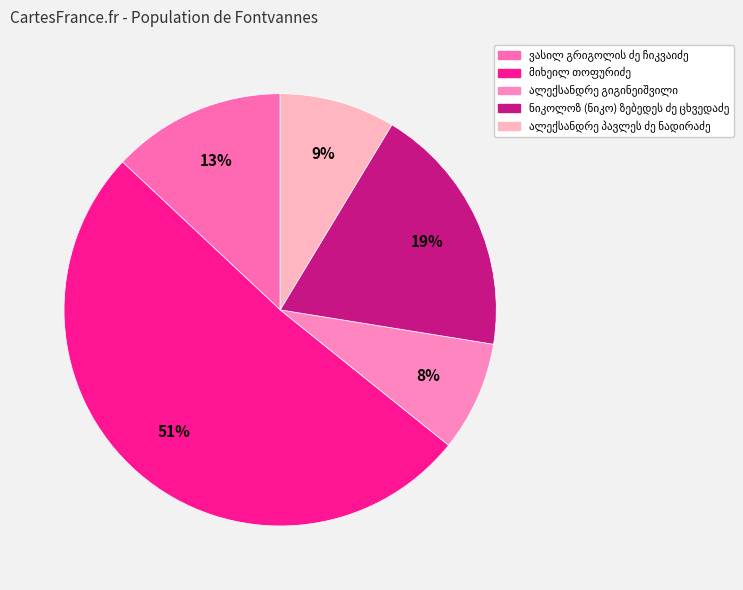

Rank the categories by value from highest to lowest.

მიხეილ თოფურიძე, ნიკოლოზ (ნიკო) ზებედეს ძე ცხვედაძე, ვასილ გრიგოლის ძე ჩიკვაიძე, ალექსანდრე პავლეს ძე ნადირაძე, ალექსანდრე გიგინეიშვილი